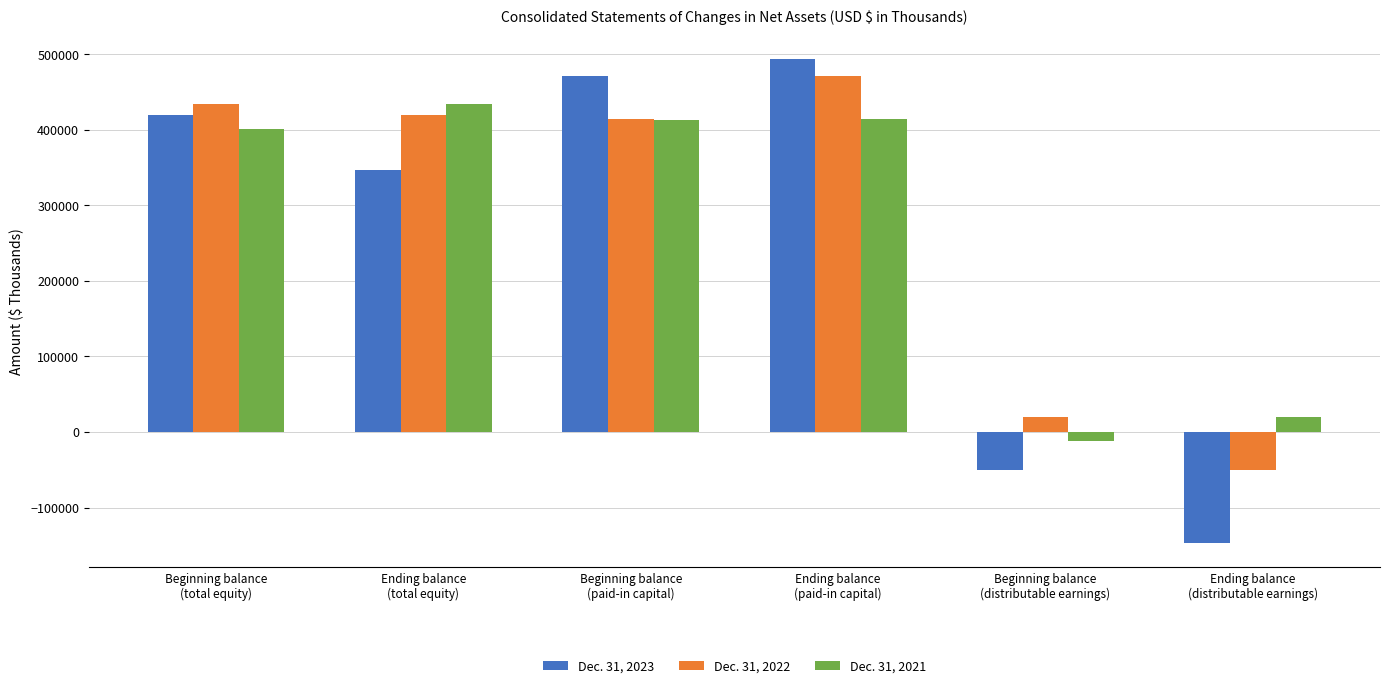

What is the value of the Dec. 31, 2023 bar at the 4th from the left?

492934